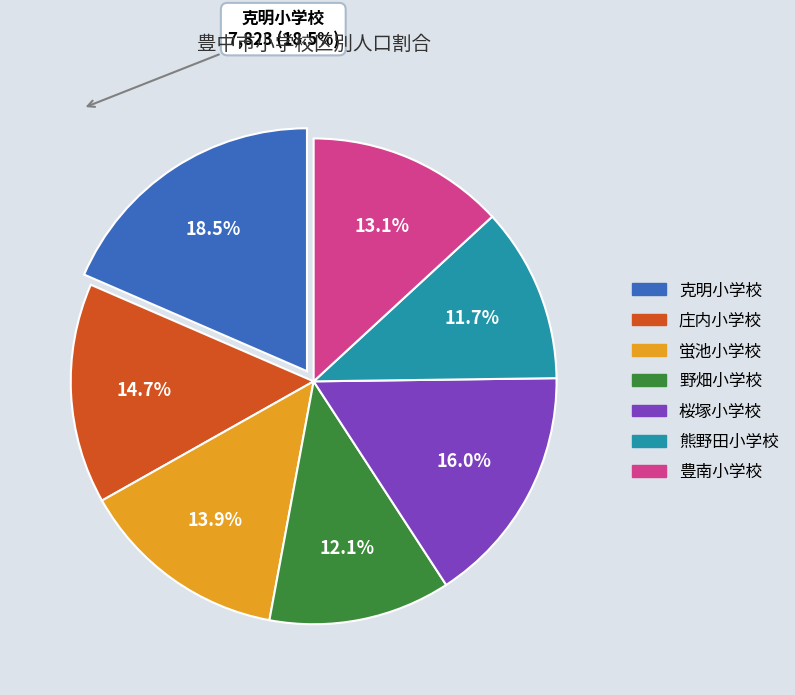

Is there any slice that represents more than half of the pie?

No